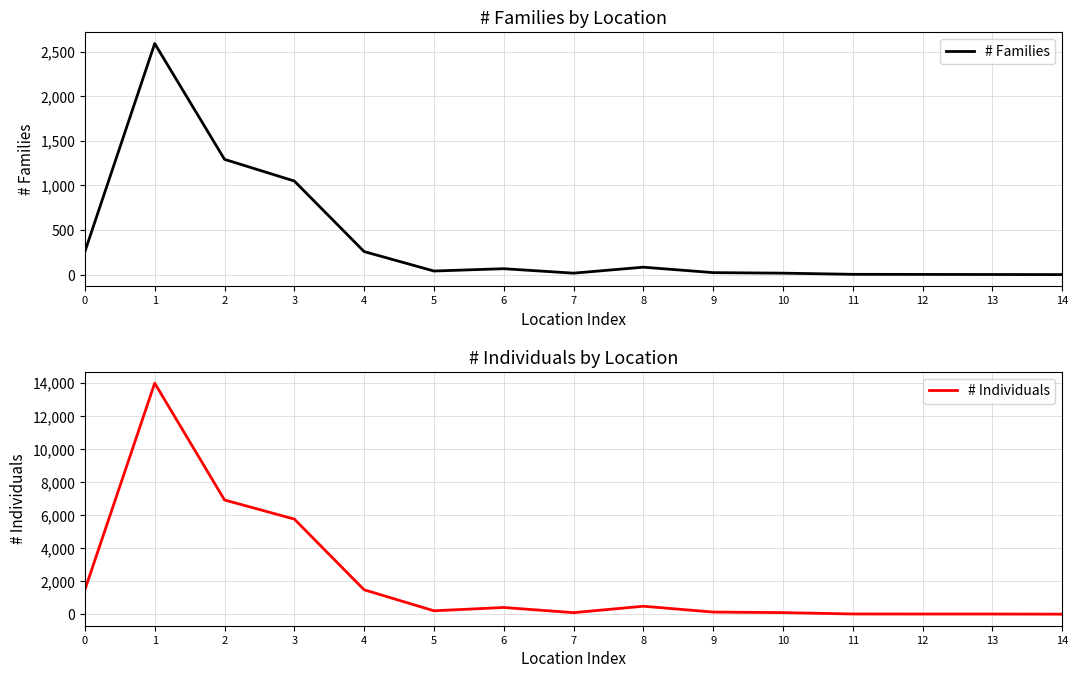

Which series has the largest range (max minus min)?

# Individuals